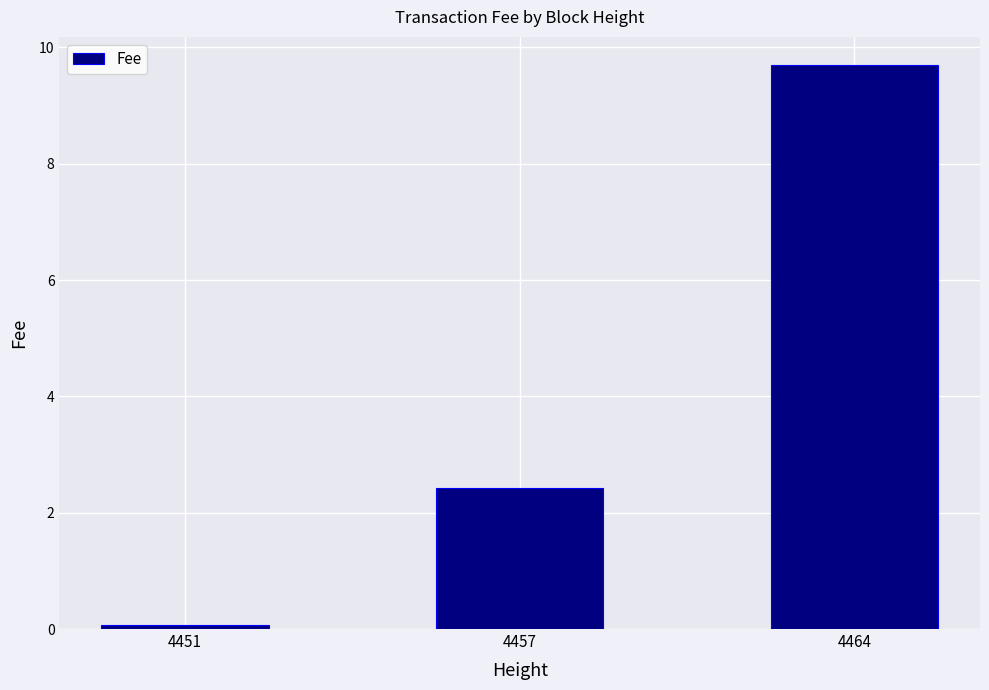

Which label corresponds to the smallest value in the chart?

4451